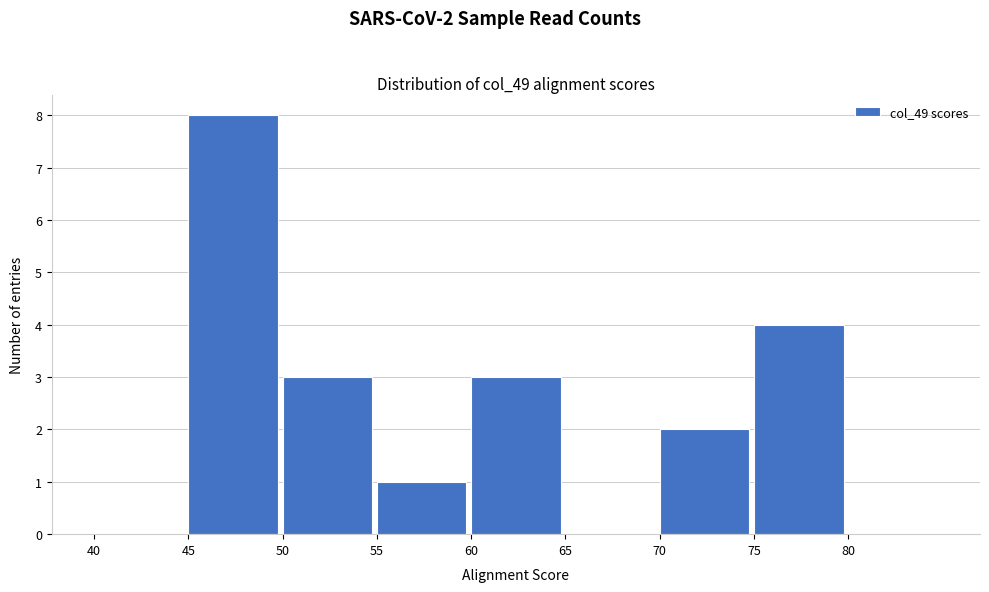

Over which range of the x-axis is the bar tallest?

45 to 50